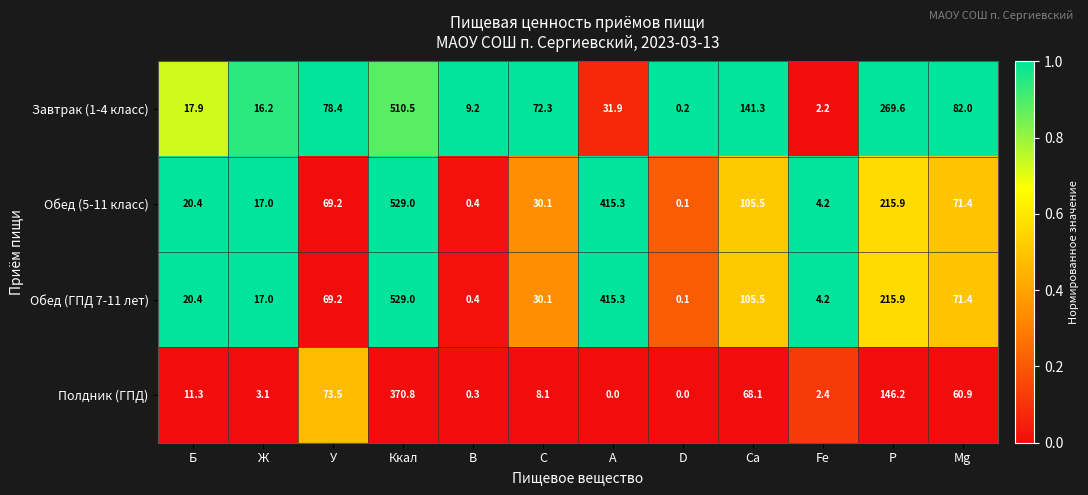

What is the difference between the highest and lowest values at Р?

123.4